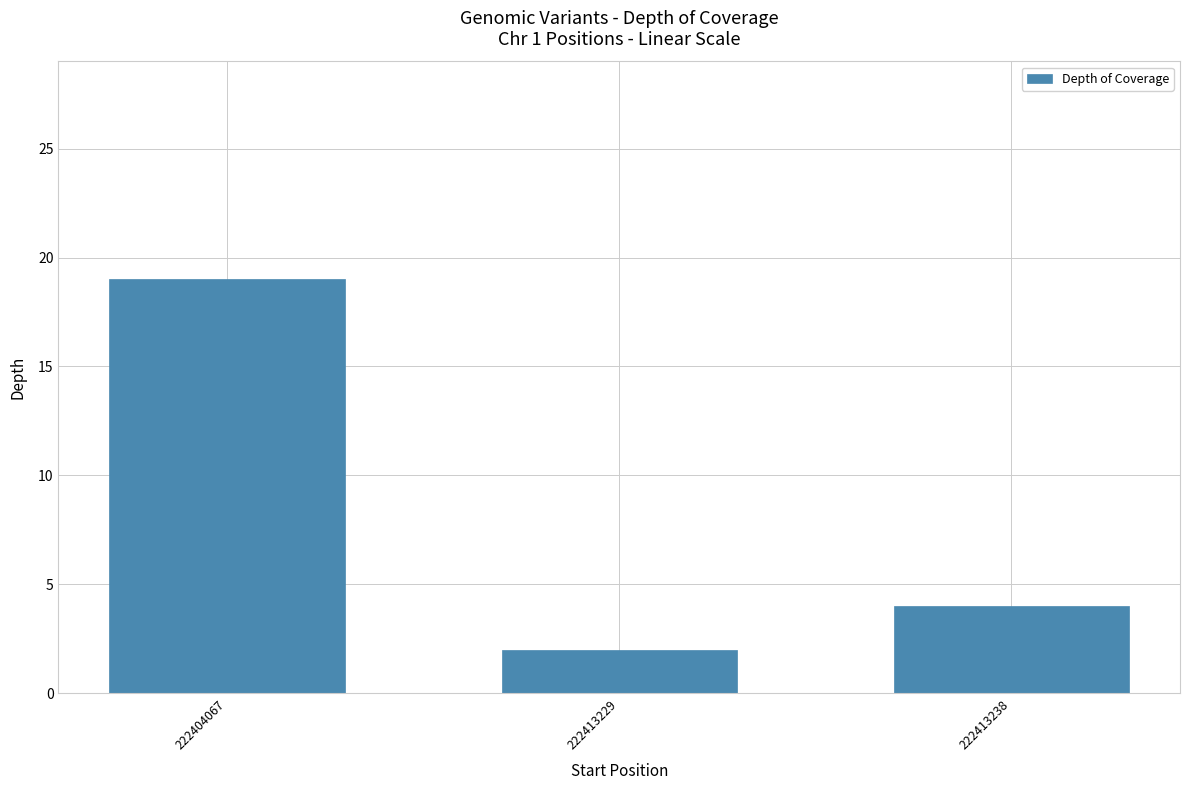

Does the chart contain any negative values?

No